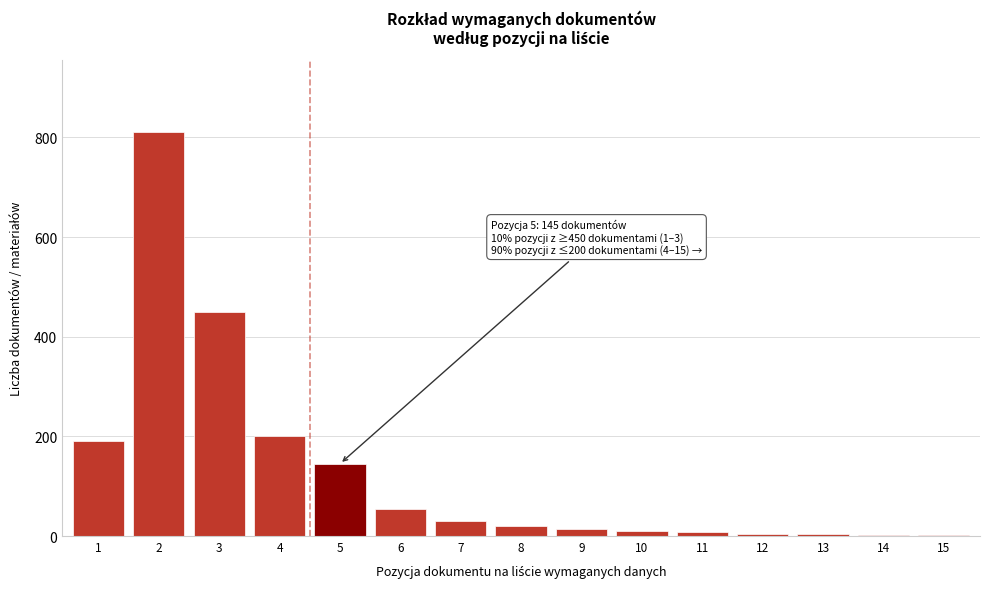

What is the greatest value displayed?

810